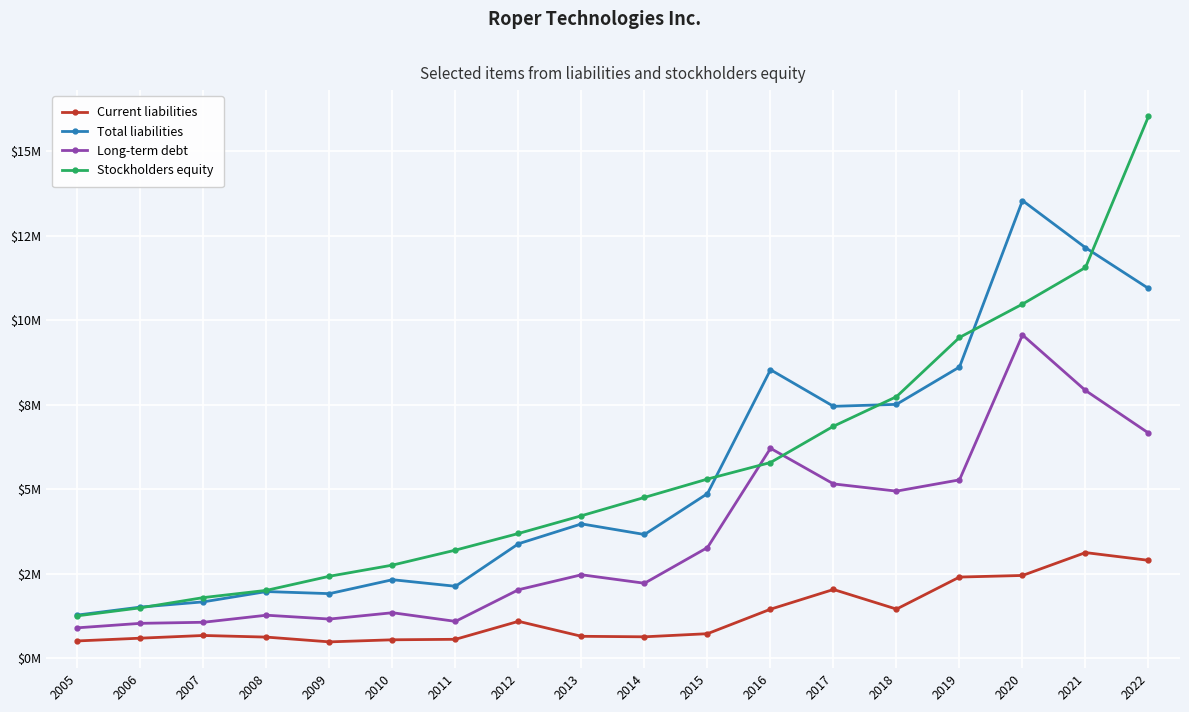

True or false: Current liabilities and Stockholders equity intersect in this chart.

False